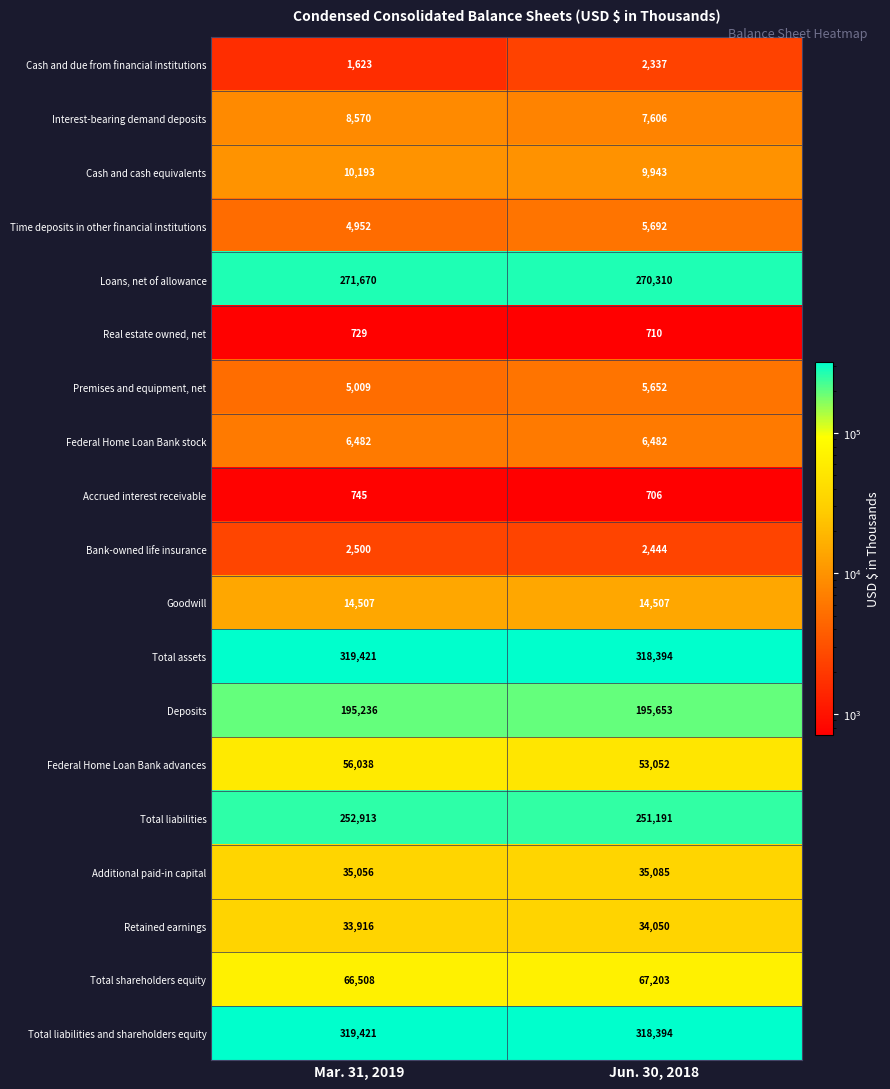

Which series has the largest range (max minus min)?

Federal Home Loan Bank advances